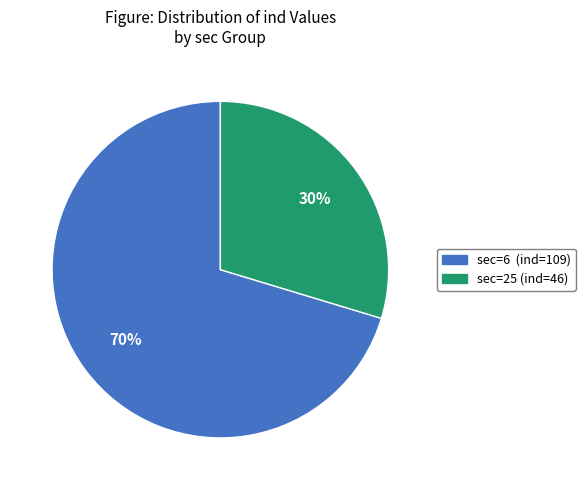

Which category has the biggest portion of the pie?

sec=6 (ind=109)